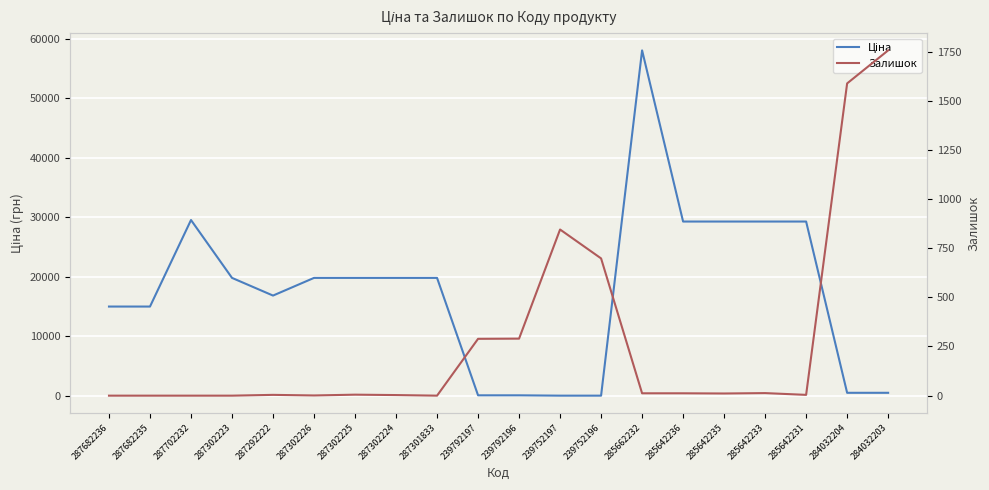

Which series has the widest spread of values?

Ціна